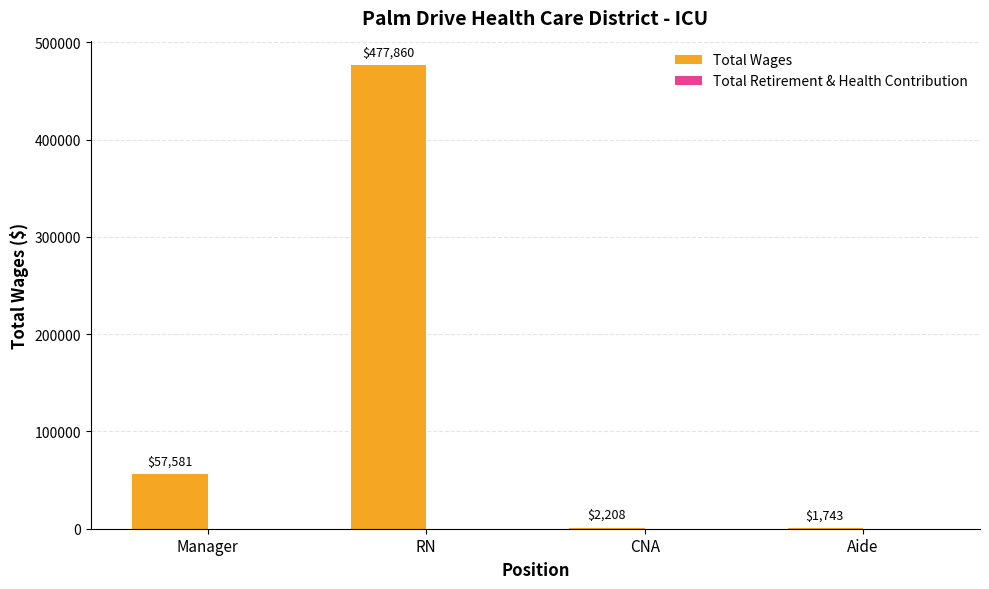

Reading left to right, list all the values displayed in this chart.

57581	477860	2208	1743